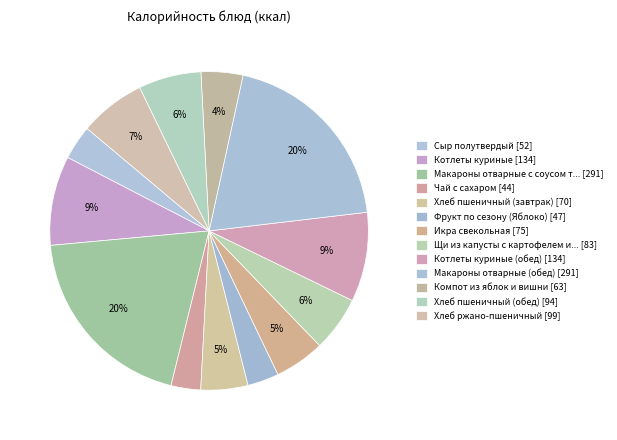

How many slices are in this pie chart?

13